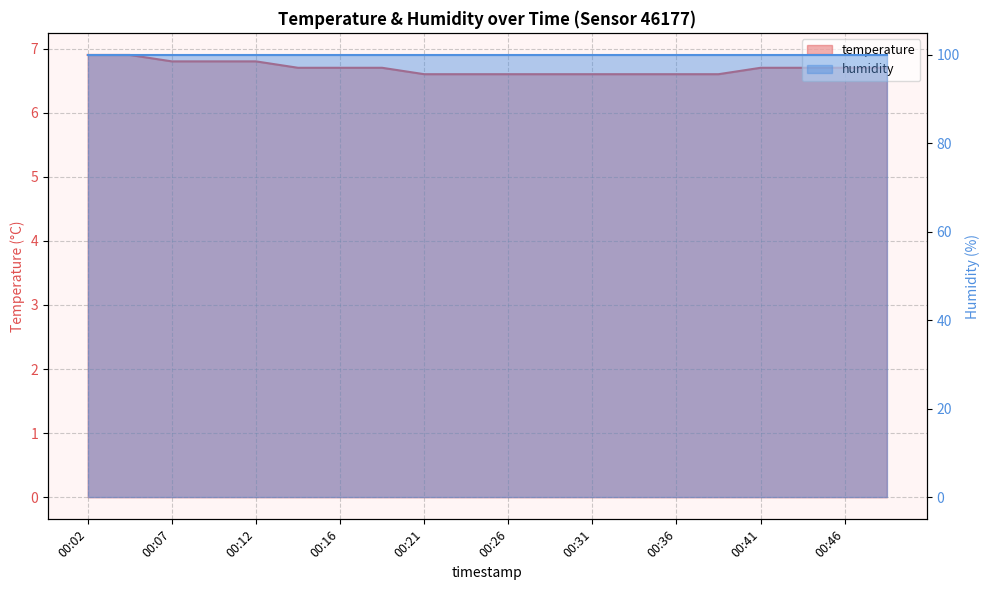

Which category has the lowest value across all series?

00:21